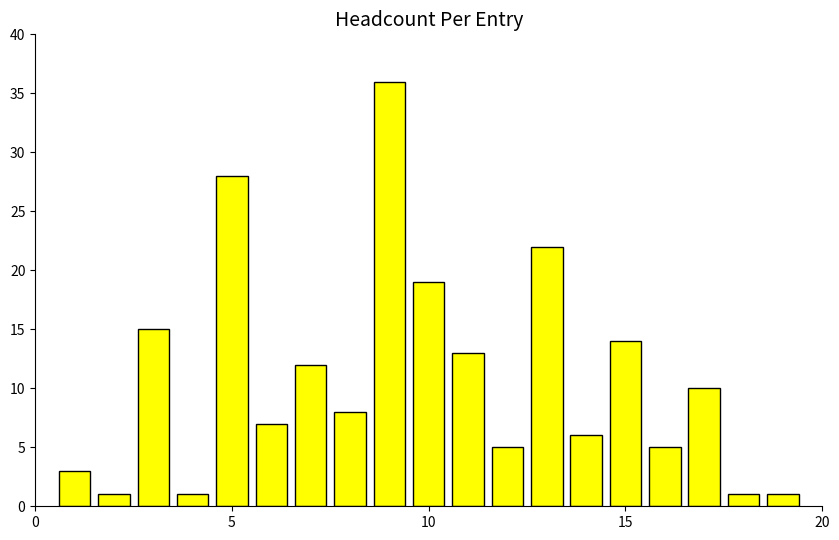

What is the greatest value displayed?

36